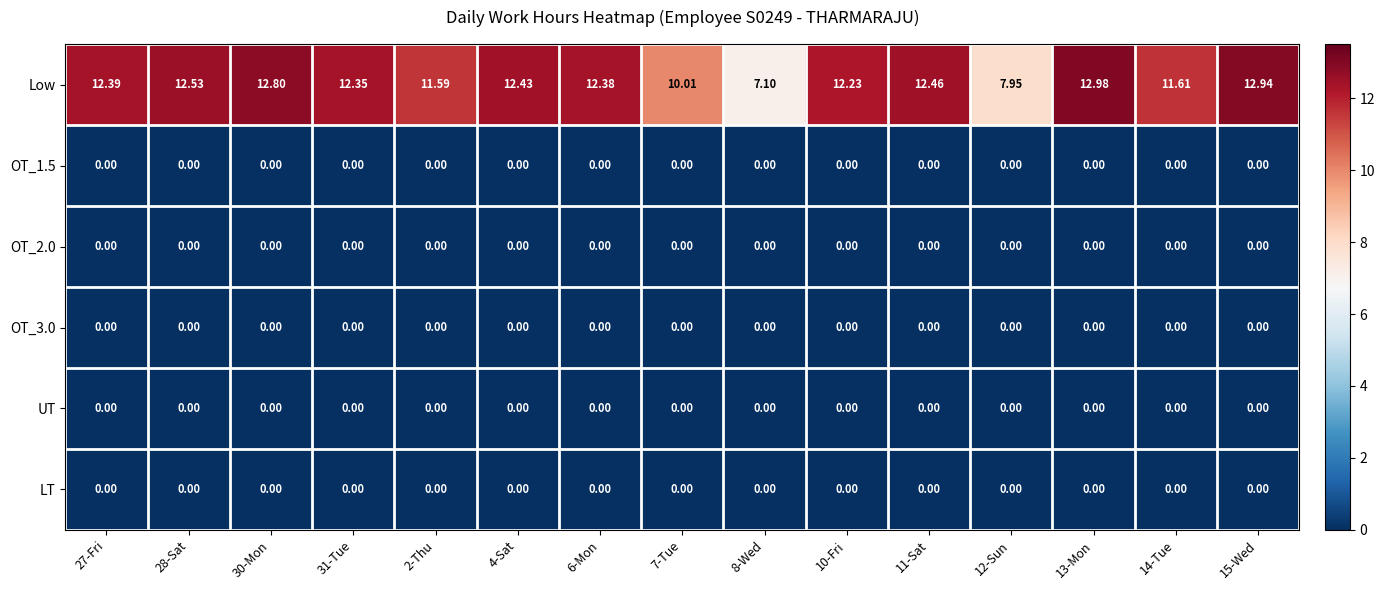

Which series has the widest spread of values?

Low